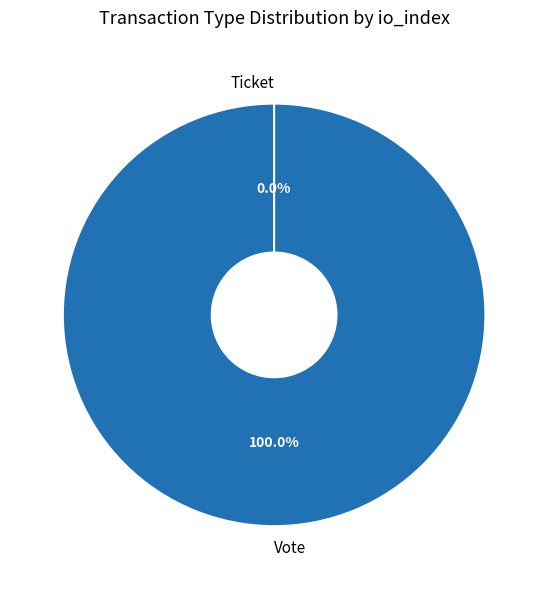

Is it true that Vote is 100% of the pie?

True